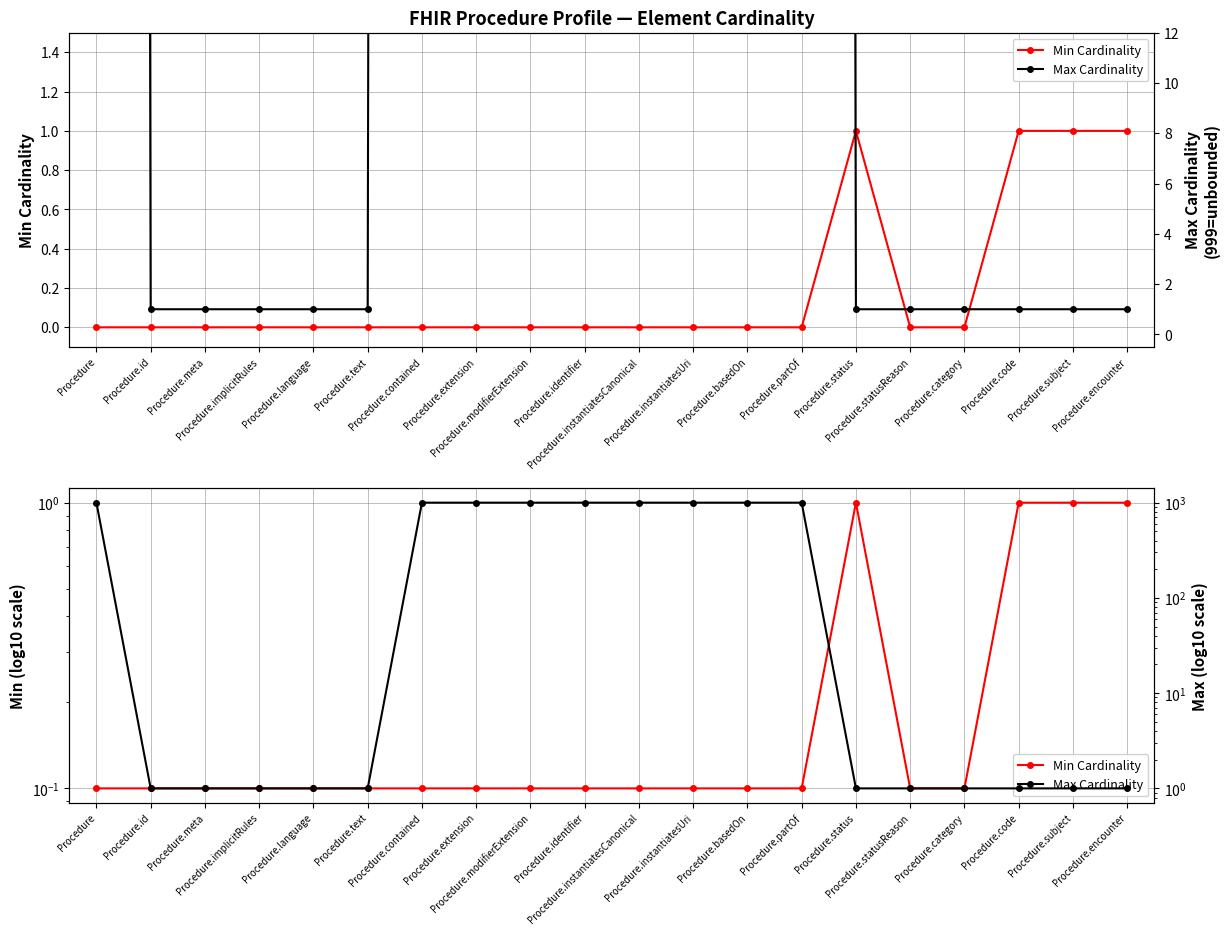

How many interior local peaks does the Min Cardinality series have?

1